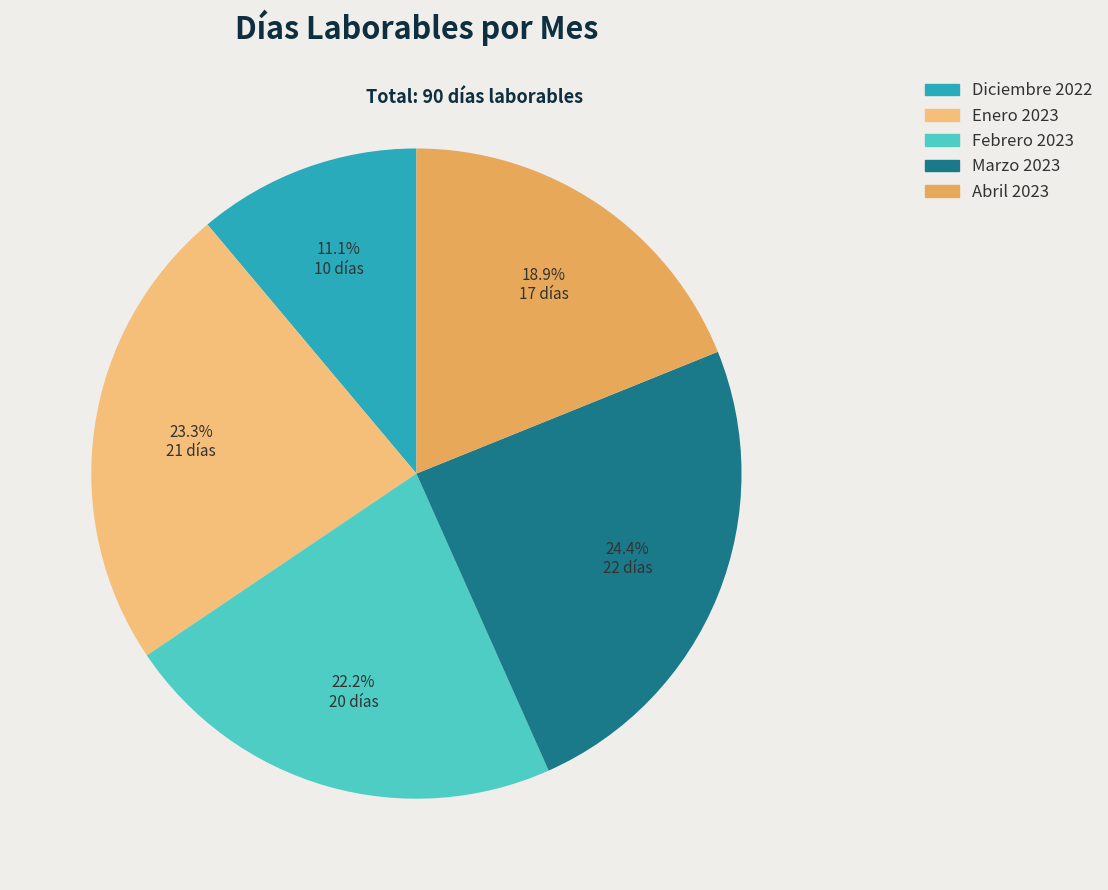

True or false: Febrero 2023 accounts for 13% of the total.

False